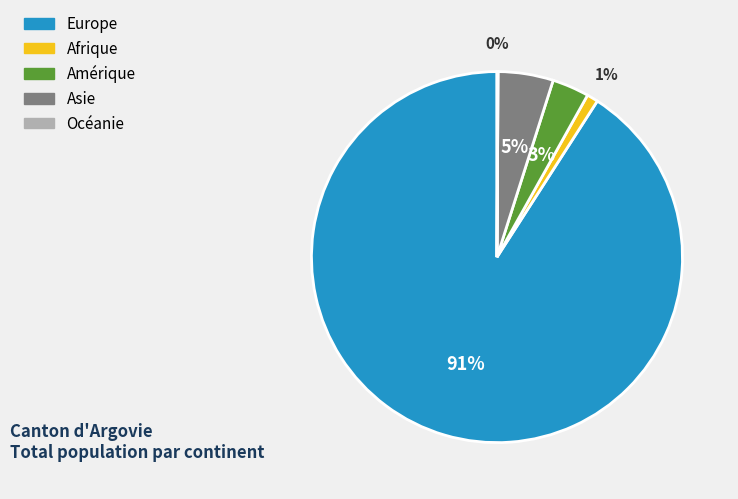

What percentage is the Afrique slice, to the nearest percent?

1%